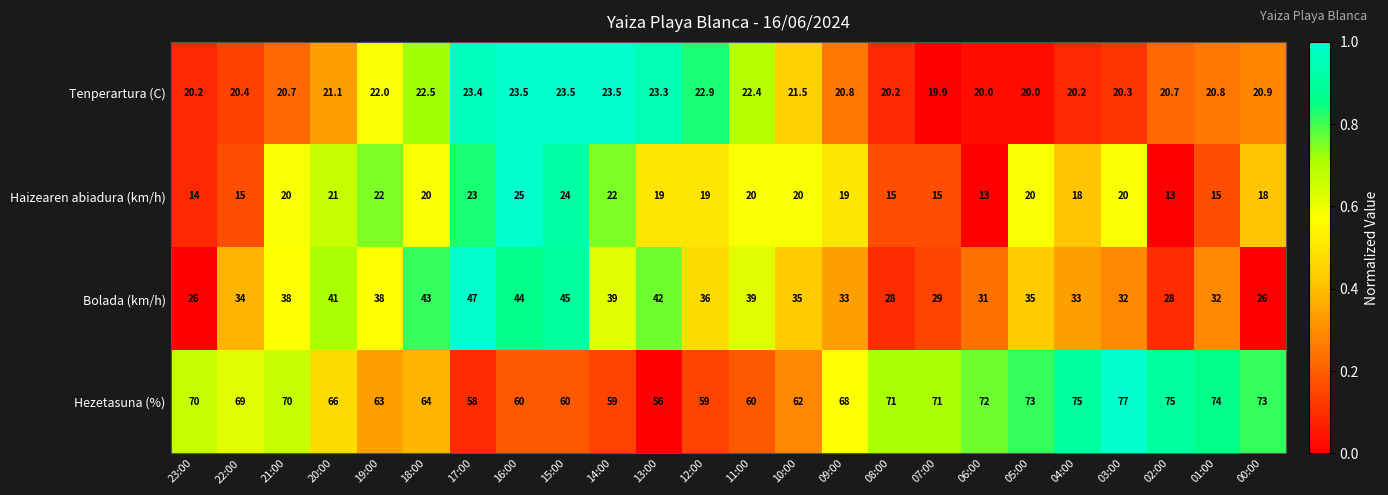

How many values in the Hezetasuna (%) series are below 69?

12